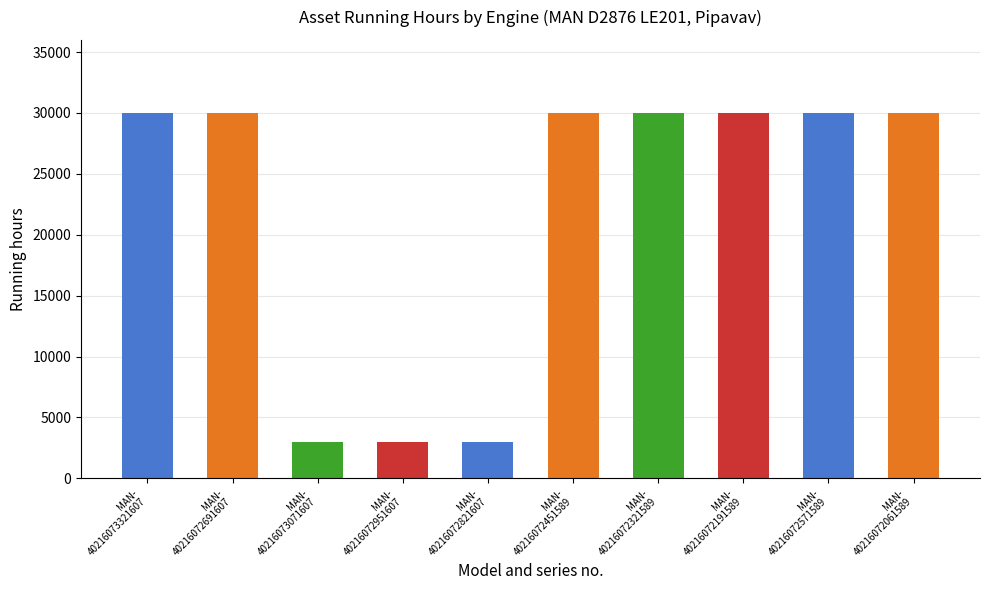

Which series has the widest spread of values?

Running hours